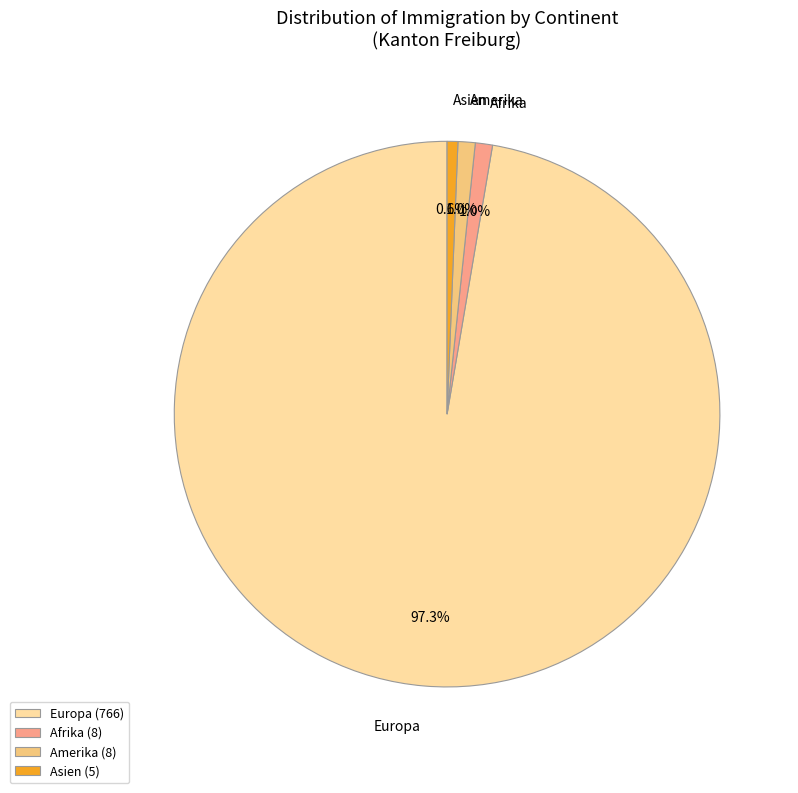

Which slice is the largest?

Europa